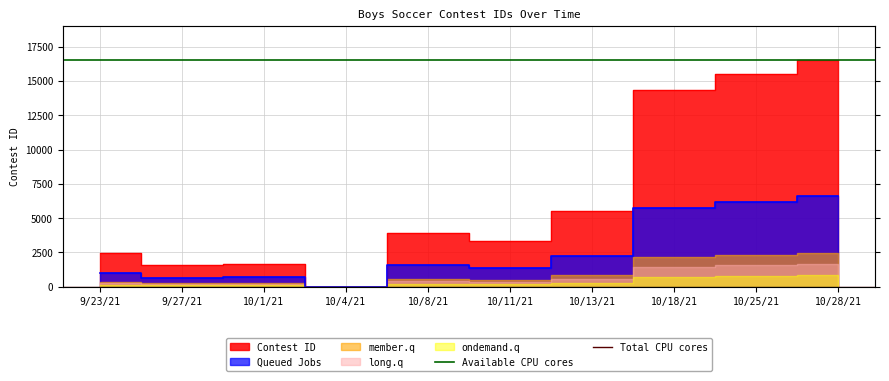

What is the label of the 1st point from the right?

9/27/21